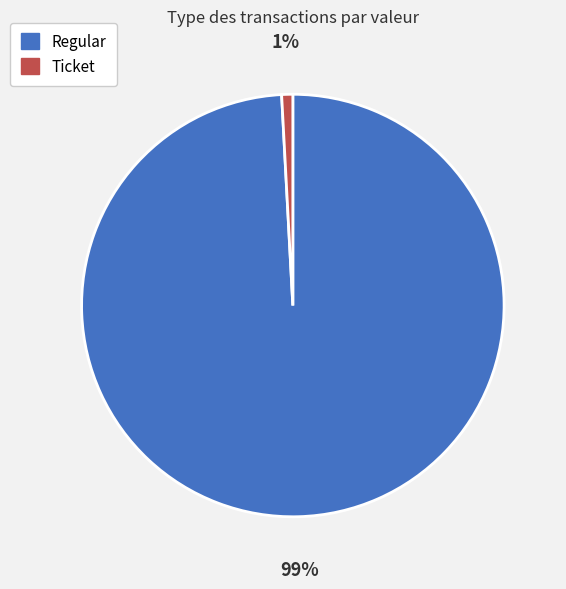

Which slice is the smallest?

Ticket